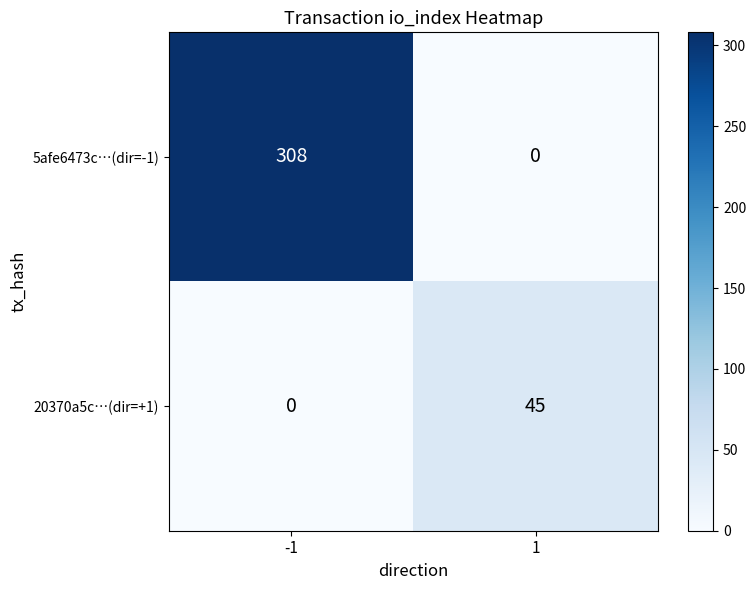

Reading left to right, transcribe all the data shown in this chart.

5afe6473c…(dir=-1): 308	0
20370a5c…(dir=+1): 0	45